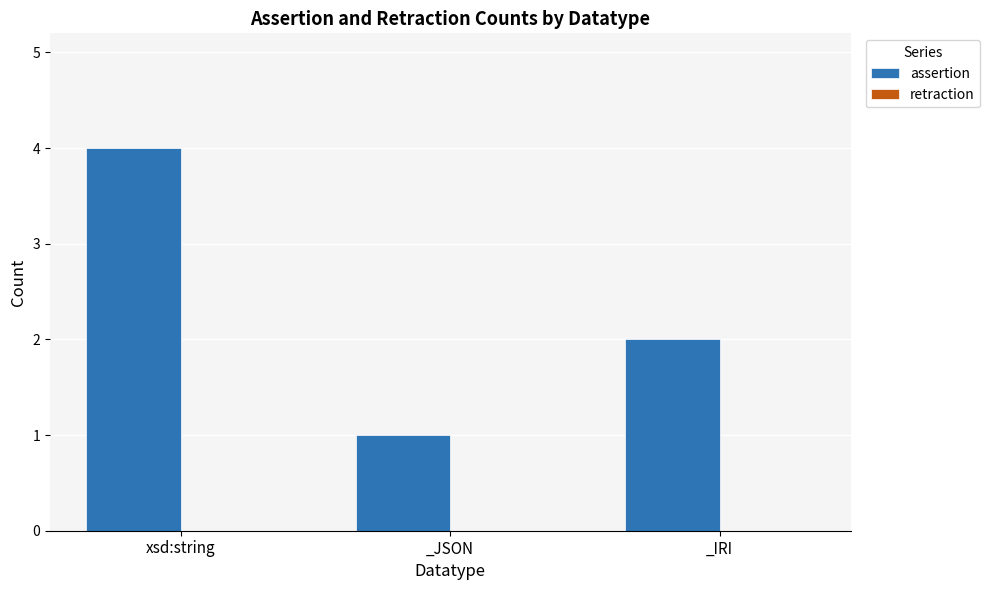

At which category does the chart reach its peak across all series?

xsd:string